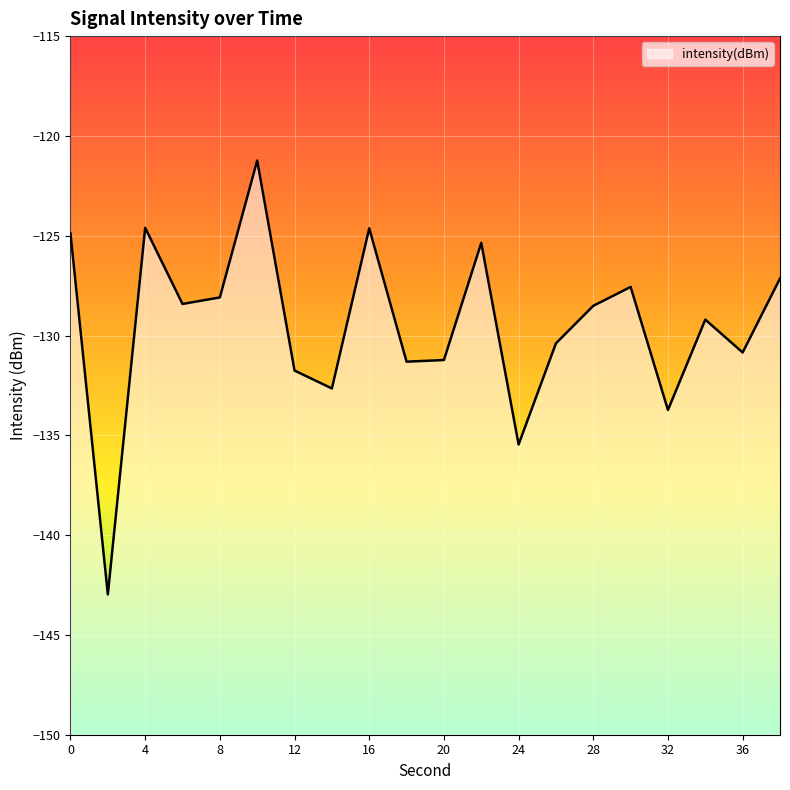

What is the average value?

-129.5